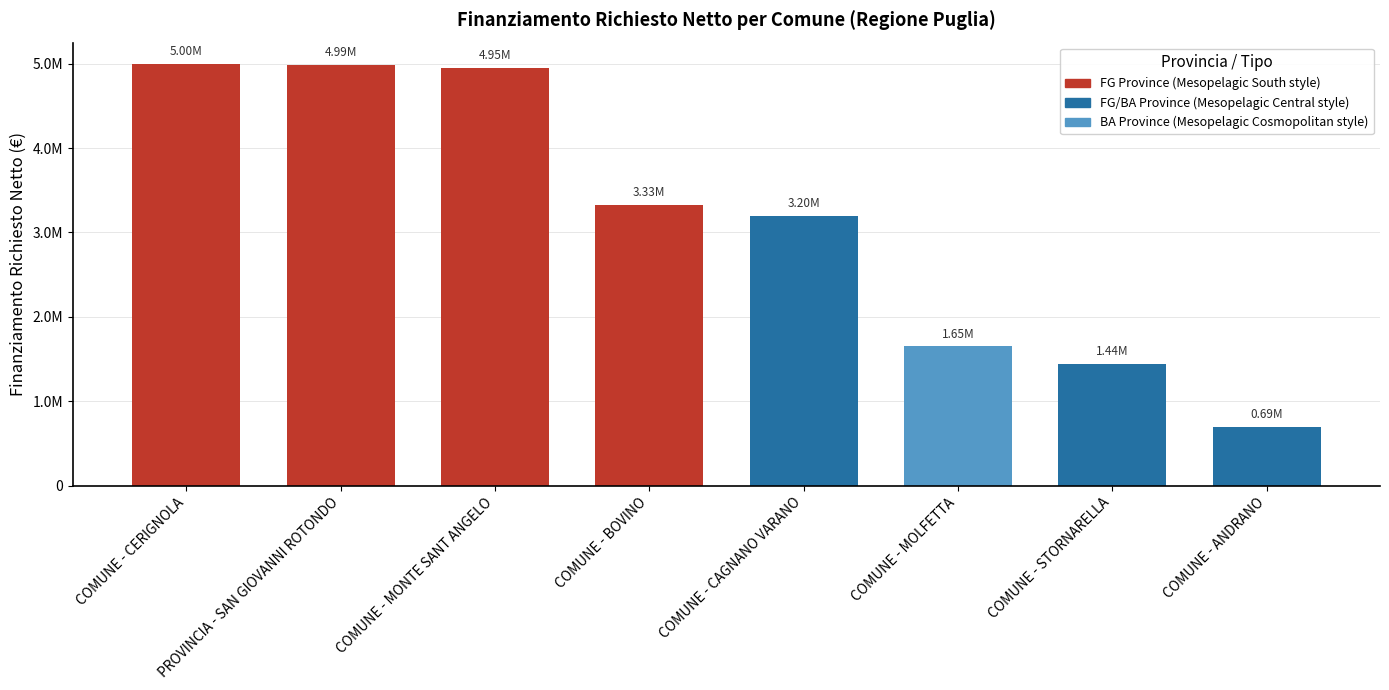

Approximately how many times larger is the value at COMUNE - BOVINO compared to COMUNE - CAGNANO VARANO?

1.0